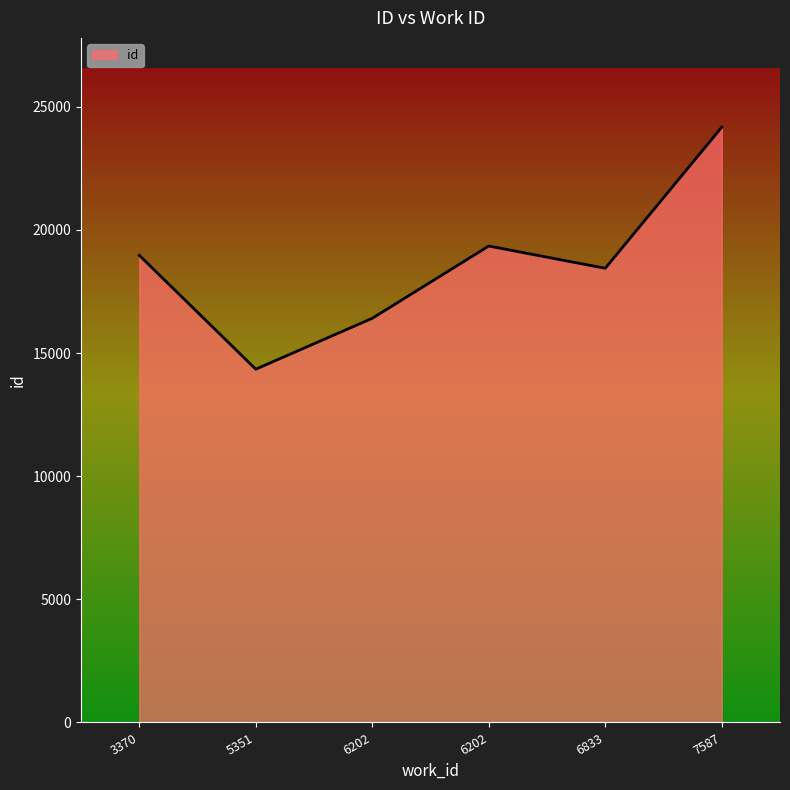

How many series are shown in this chart?

1